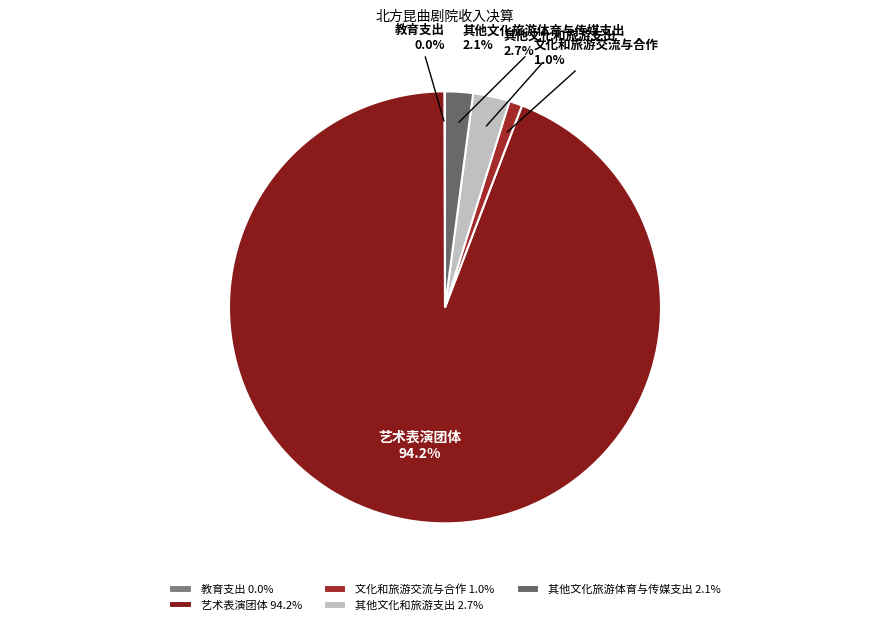

Does 艺术表演团体 94.2% represent more than half of the total?

Yes